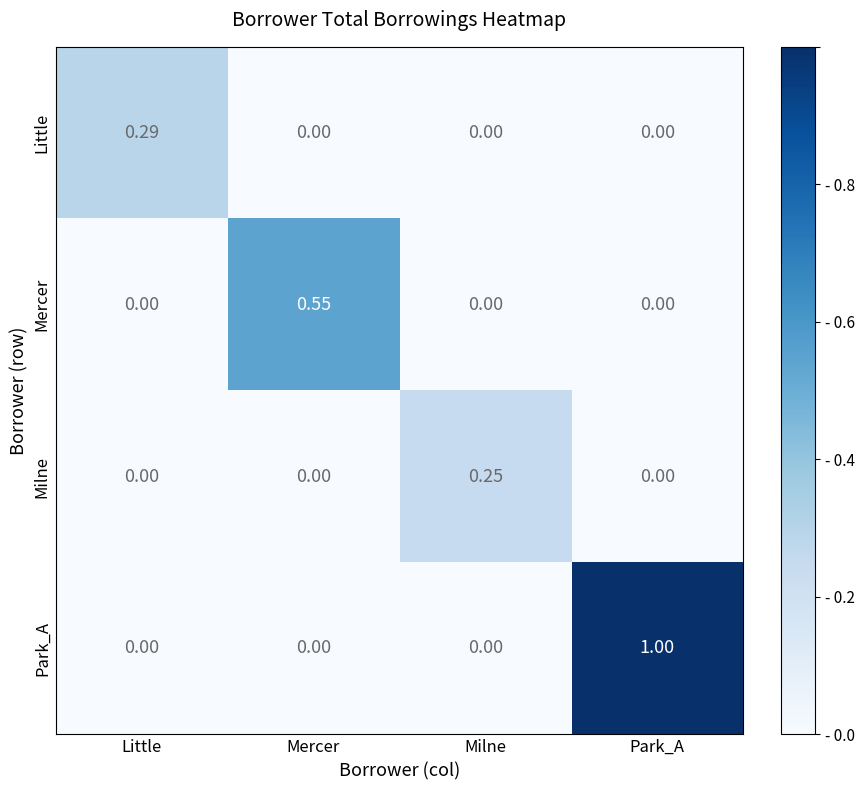

Which series has the largest total across all categories?

Park_A